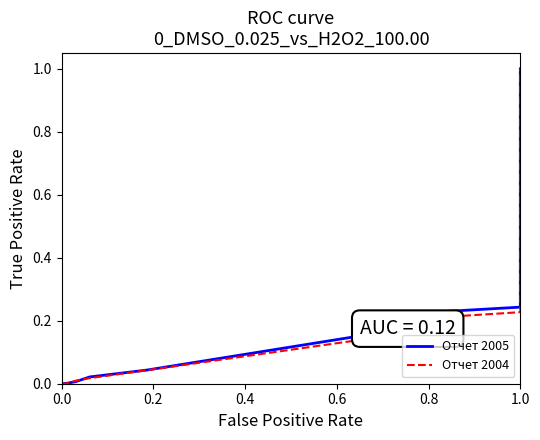

How many values in Отчет 2005 are above zero?

9